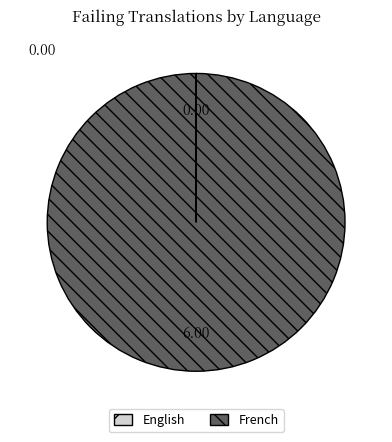

Which category accounts for the majority?

French